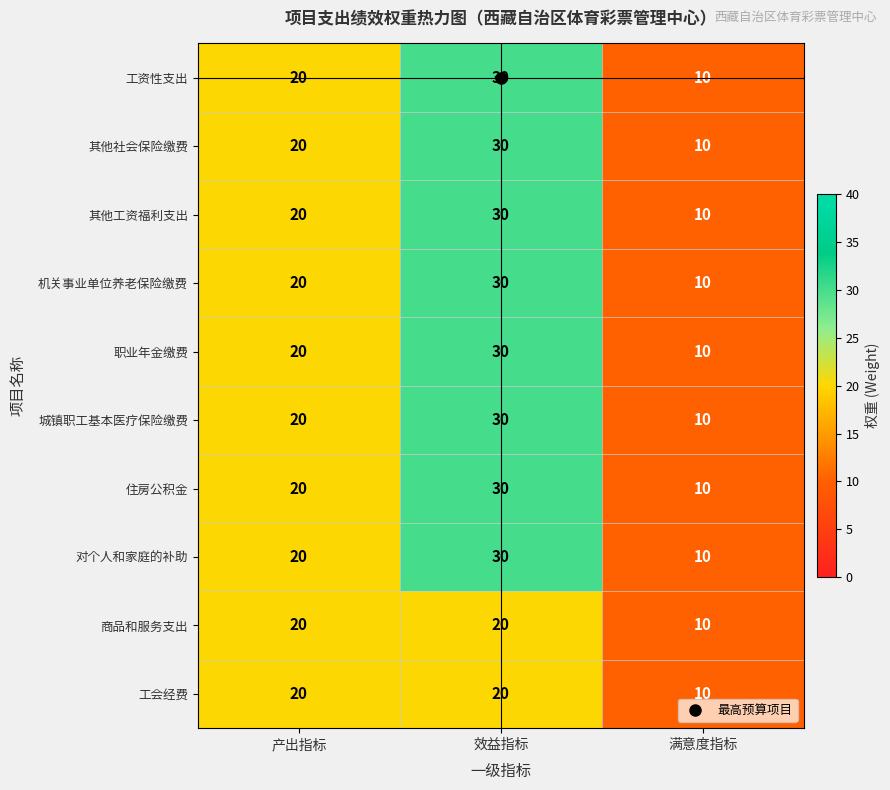

The value of 城镇职工基本医疗保险缴费 at 效益指标 is 30. True or false?

True